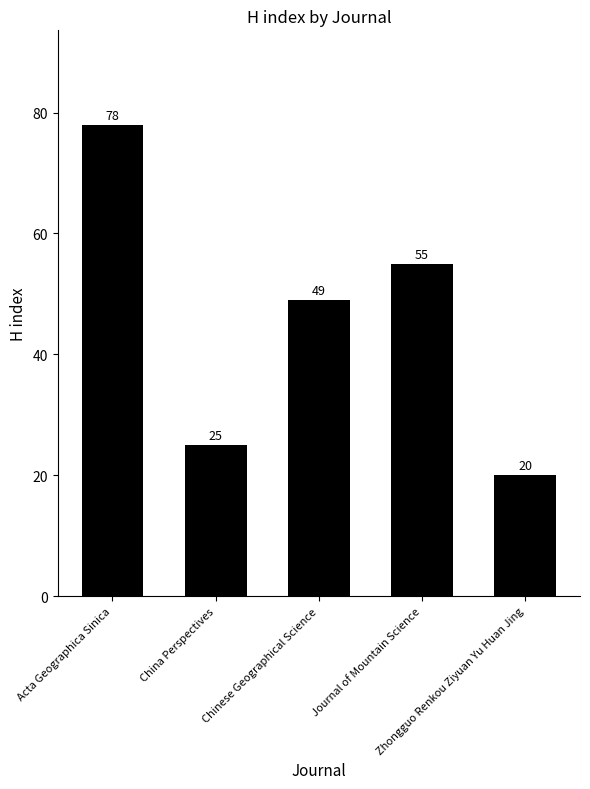

Reading left to right, list all the values displayed in this chart.

Acta Geographica Sinica=78	China Perspectives=25	Chinese Geographical Science=49	Journal of Mountain Science=55	Zhongguo Renkou Ziyuan Yu Huan Jing=20